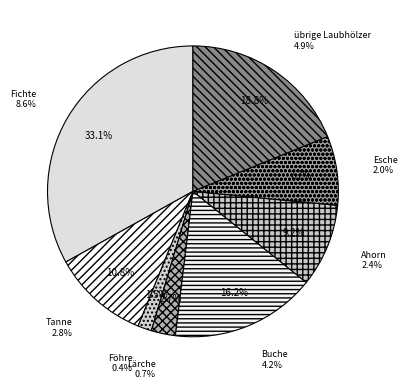

Rank the categories by value from highest to lowest.

Fichte, übrige Laubhölzer, Buche, Tanne, Ahorn, Esche, Lärche, Föhre